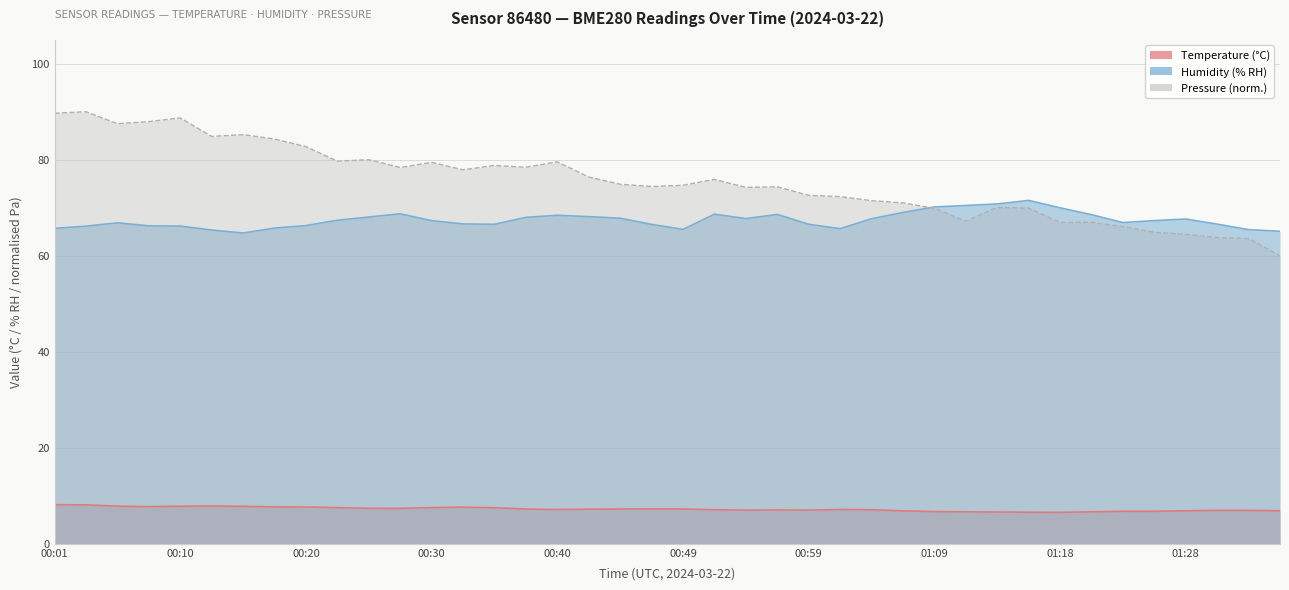

The value of humidity at 01:09 is 70.2. True or false?

True